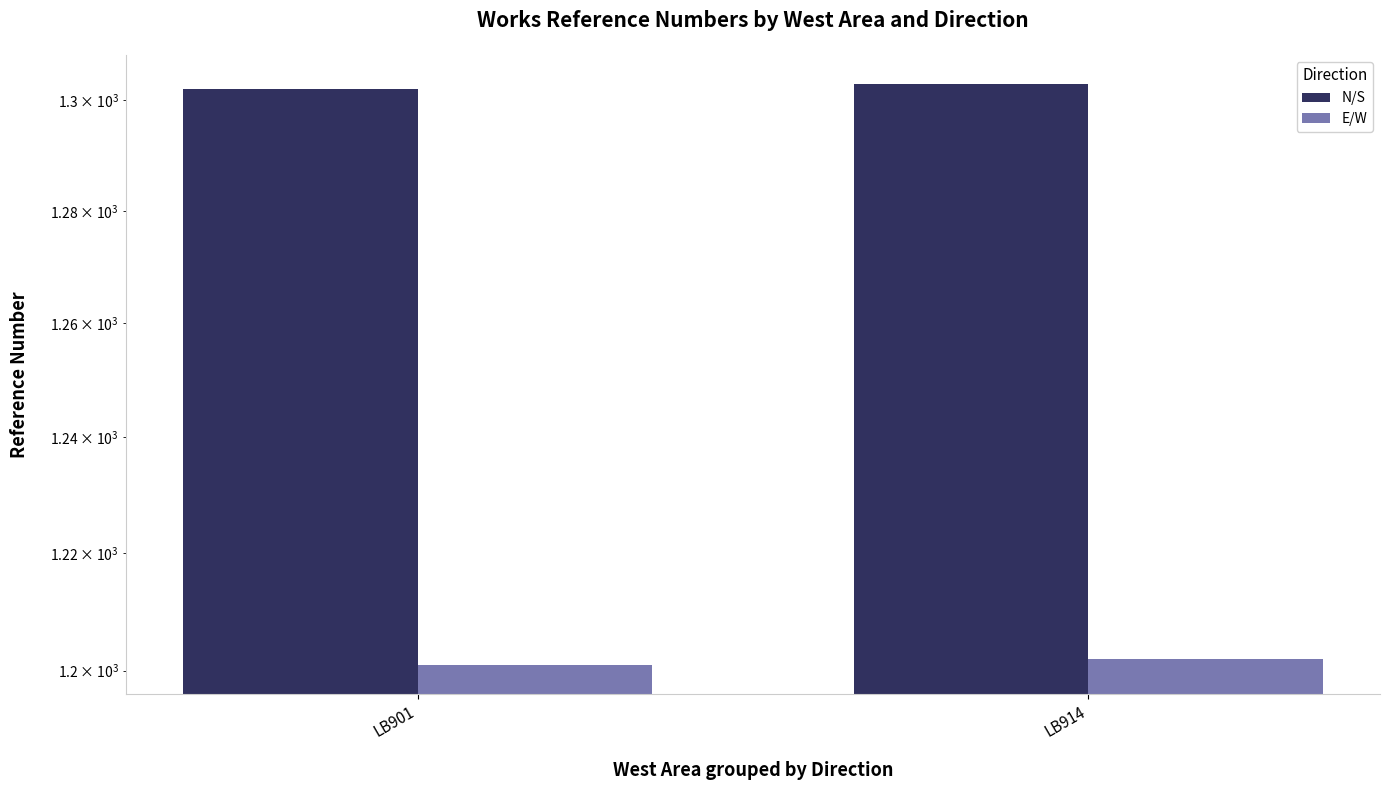

Reading right to left, list all the values displayed in this chart.

N/S: LB914=1303	LB901=1302
E/W: LB914=1202	LB901=1201